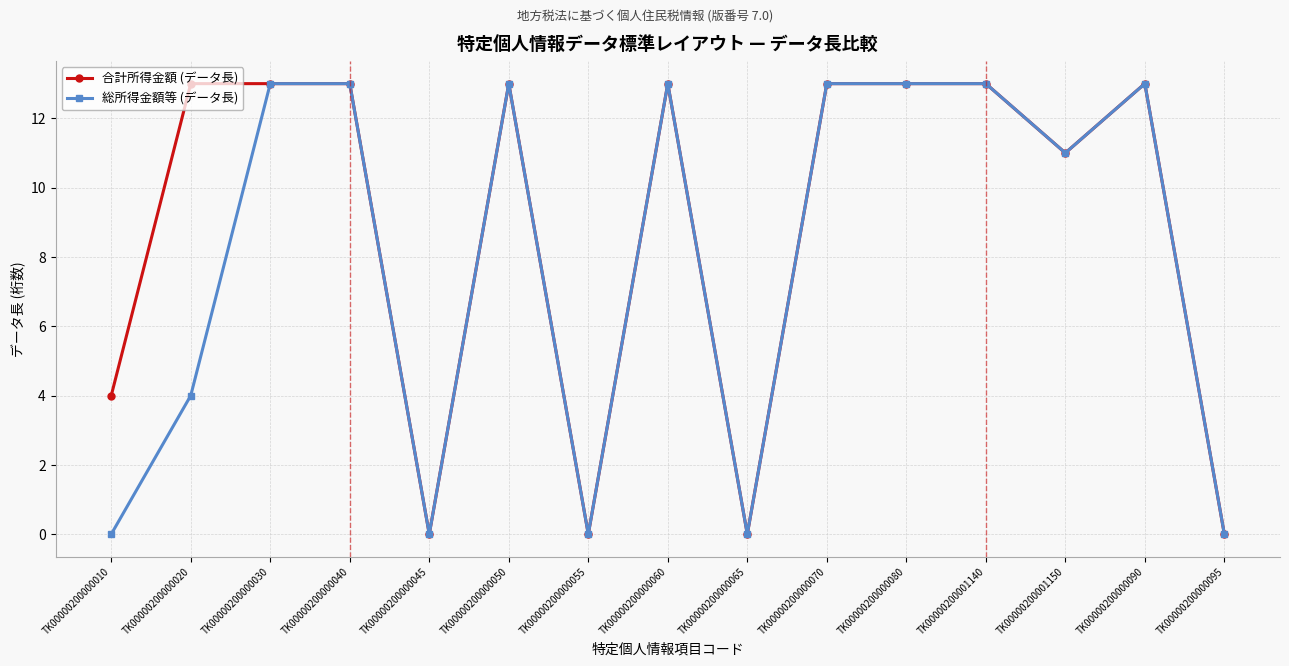

True or false: 合計所得金額 (データ長) has more than 1 points higher than both neighbors.

True